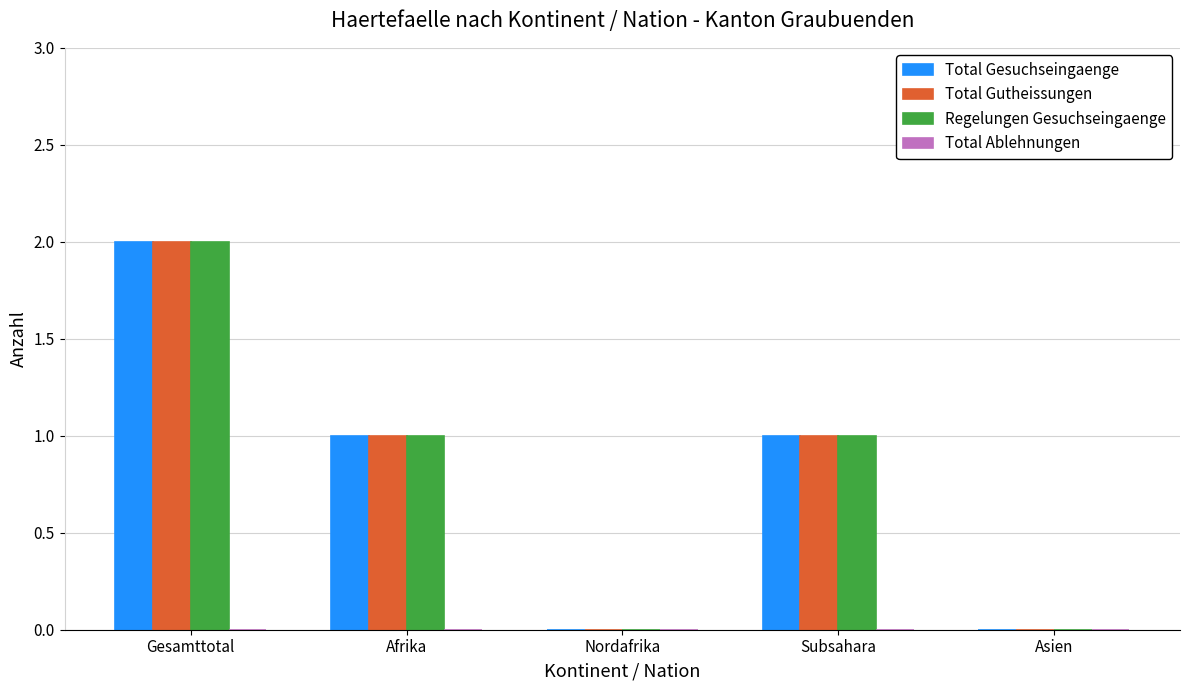

True or false: Regelungen Gesuchseingaenge has a value of 1 at Subsahara.

True